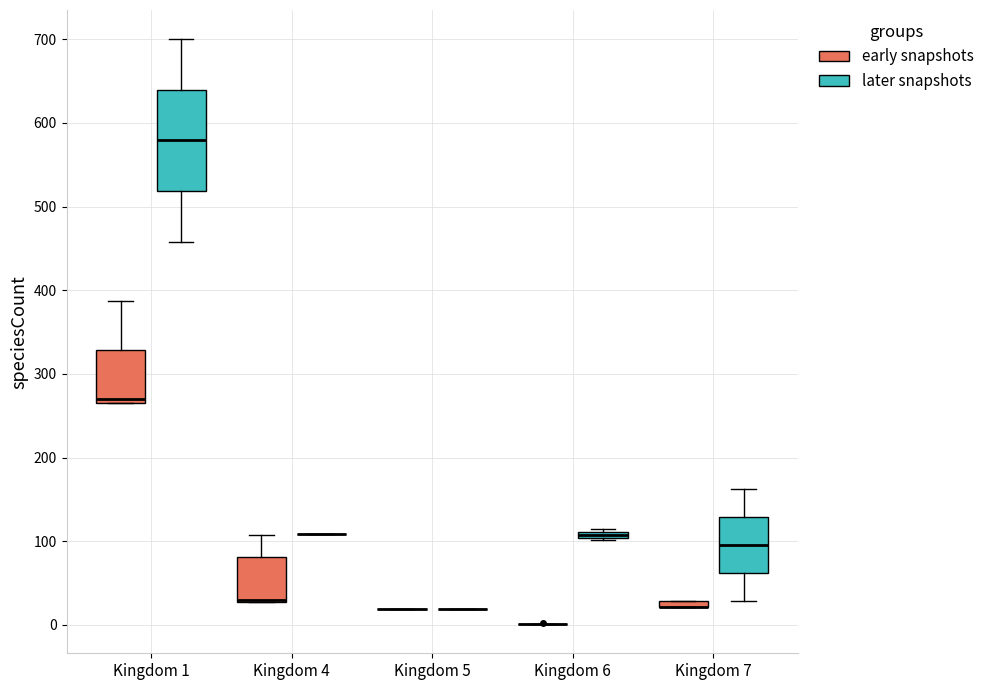

Which box is the tallest, from its lower edge to its upper edge?

Kingdom 1 (later snapshots)